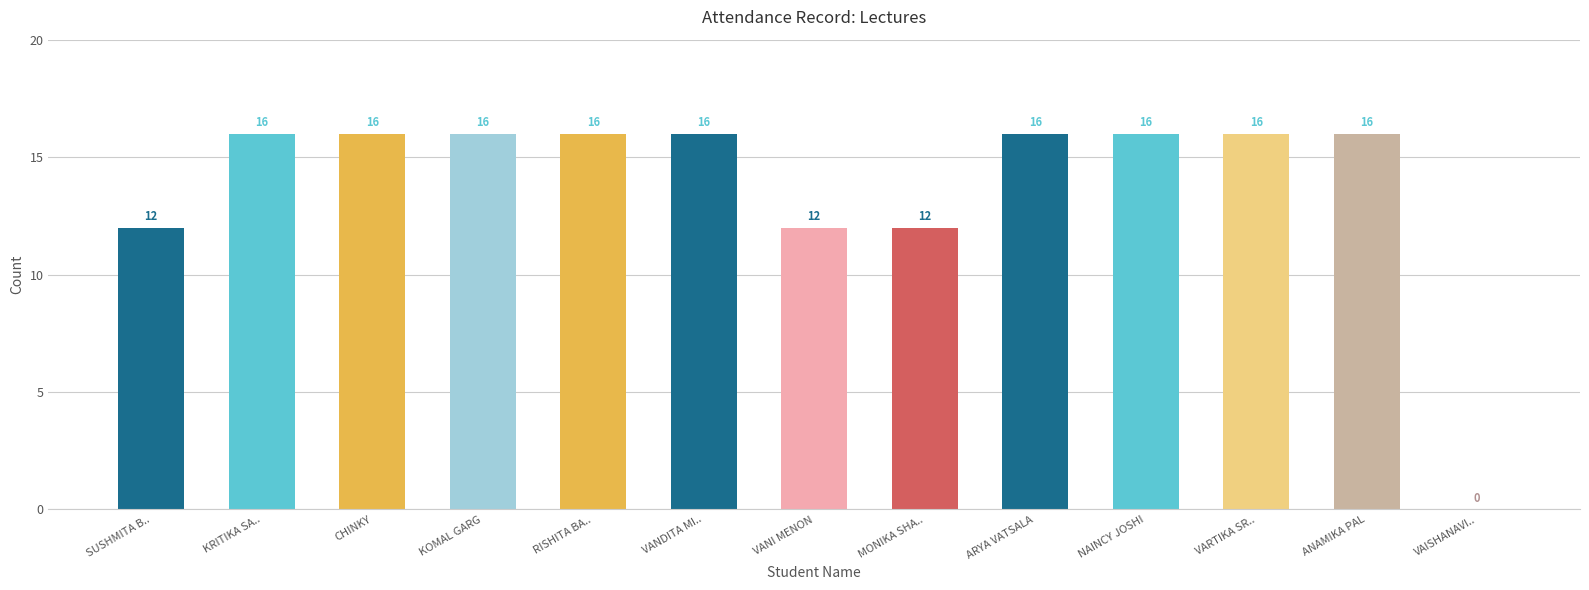

What is the sum of the values at VANI MENON and KRITIKA SA..?

28